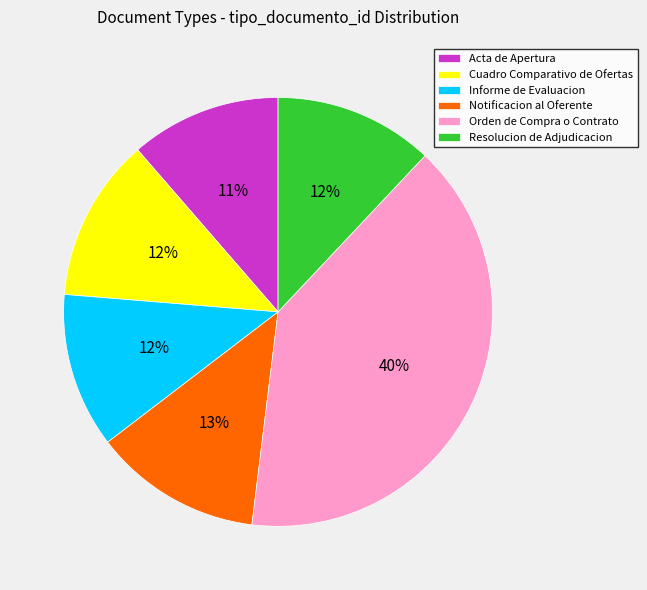

How many segments does this pie chart have?

6